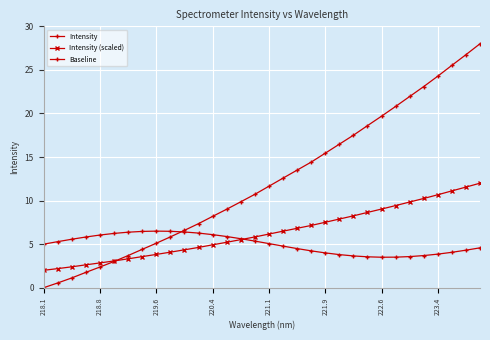

Does the chart have visible grid lines?

Yes